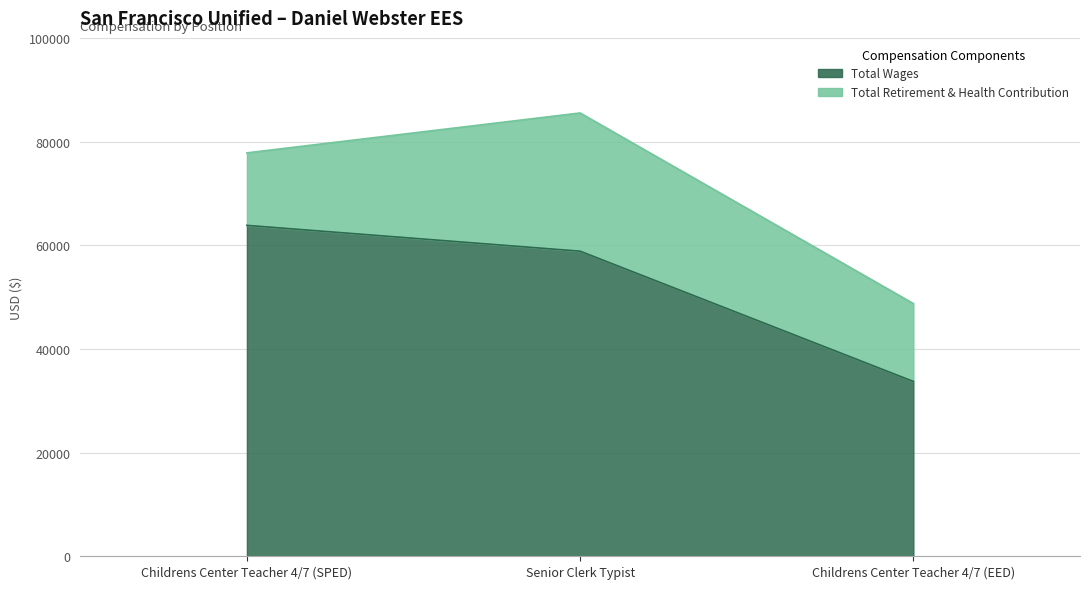

What is the label of the 3rd bar from the left?

Childrens Center Teacher 4/7 (EED)